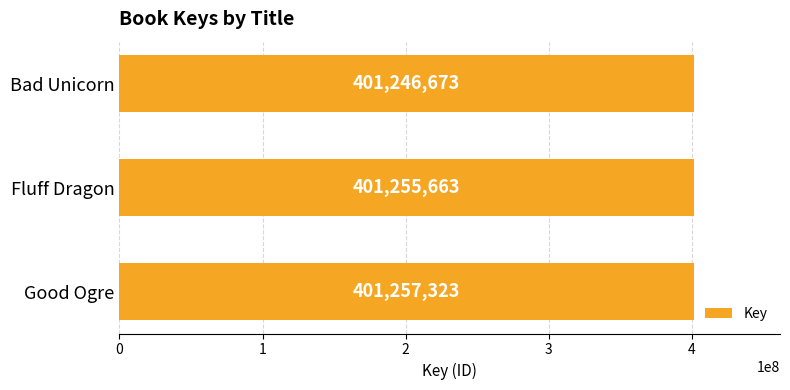

Reading top to bottom, list all the values displayed in this chart.

401246673	401255663	401257323